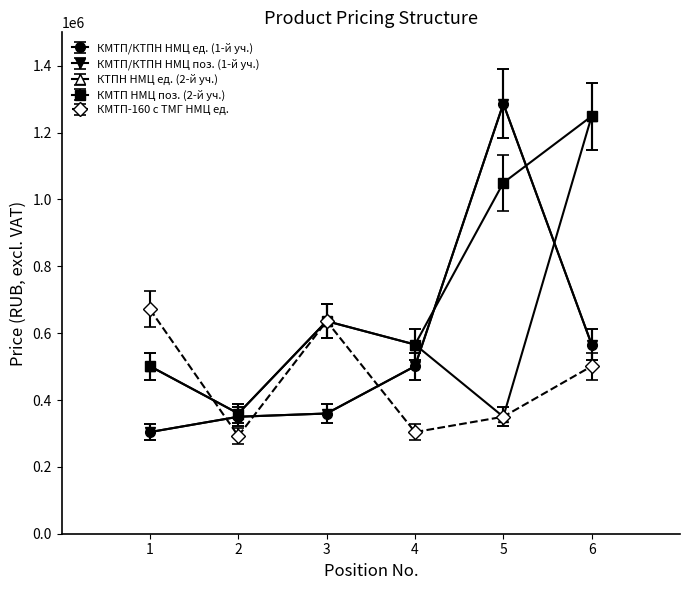

Does the chart have visible grid lines?

No